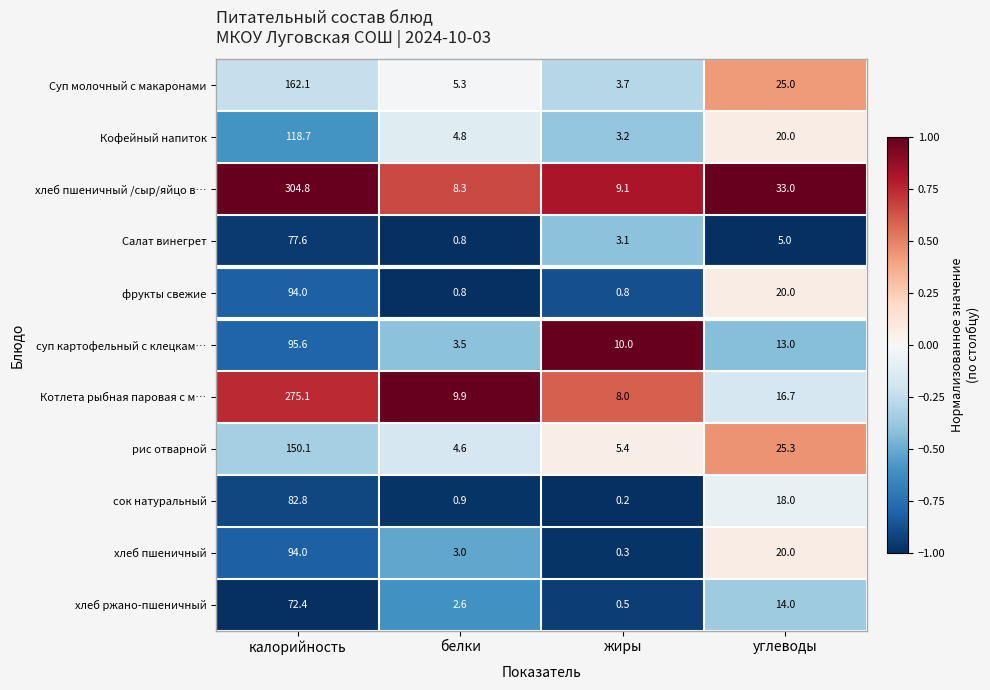

What is the maximum value shown in the chart?

304.8